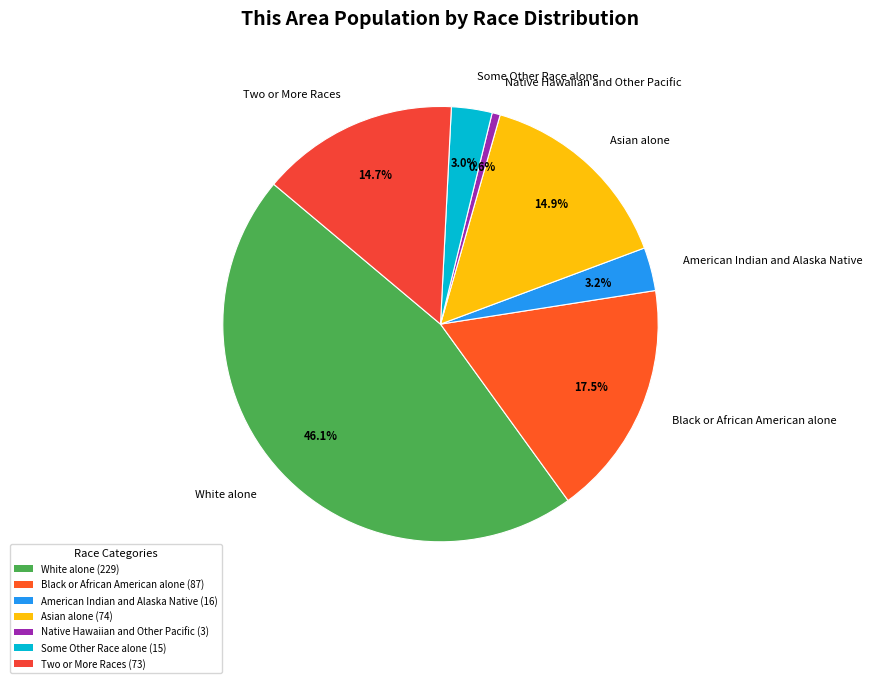

How many slices are in this pie chart?

7